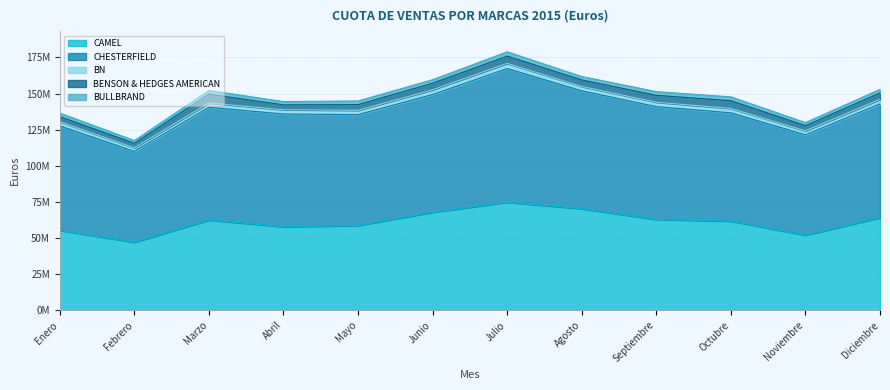

What is the label of the 5th point from the right?

Agosto